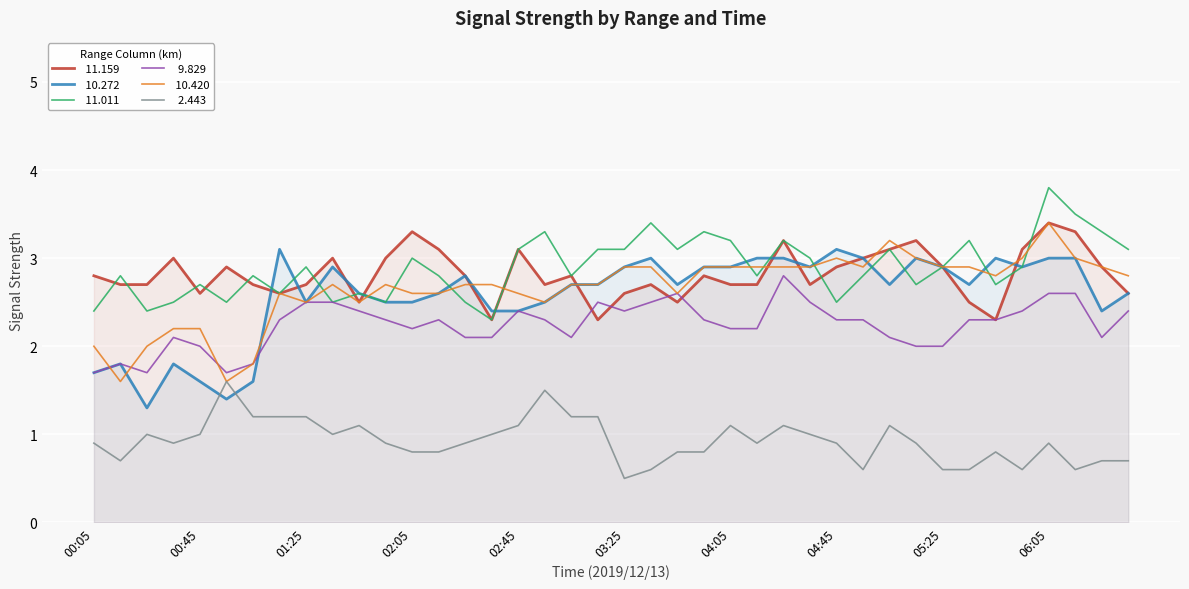

Reading left to right, what are all the values shown in this chart?

 11.159: 2.8	2.7	2.7	3.0	2.6	2.9	2.7	2.6	2.7	3.0	2.5	3.0	3.3	3.1	2.8	2.3	3.1	2.7	2.8	2.3	2.6	2.7	2.5	2.8	2.7	2.7	3.2	2.7	2.9	3.0	3.1	3.2	2.9	2.5	2.3	3.1	3.4	3.3	2.9	2.6
 10.272: 1.7	1.8	1.3	1.8	1.6	1.4	1.6	3.1	2.5	2.9	2.6	2.5	2.5	2.6	2.8	2.4	2.4	2.5	2.7	2.7	2.9	3.0	2.7	2.9	2.9	3.0	3.0	2.9	3.1	3.0	2.7	3.0	2.9	2.7	3.0	2.9	3.0	3.0	2.4	2.6
 11.011: 2.4	2.8	2.4	2.5	2.7	2.5	2.8	2.6	2.9	2.5	2.6	2.5	3.0	2.8	2.5	2.3	3.1	3.3	2.8	3.1	3.1	3.4	3.1	3.3	3.2	2.8	3.2	3.0	2.5	2.8	3.1	2.7	2.9	3.2	2.7	2.9	3.8	3.5	3.3	3.1
  9.829: 1.7	1.8	1.7	2.1	2.0	1.7	1.8	2.3	2.5	2.5	2.4	2.3	2.2	2.3	2.1	2.1	2.4	2.3	2.1	2.5	2.4	2.5	2.6	2.3	2.2	2.2	2.8	2.5	2.3	2.3	2.1	2.0	2.0	2.3	2.3	2.4	2.6	2.6	2.1	2.4
 10.420: 2.0	1.6	2.0	2.2	2.2	1.6	1.8	2.6	2.5	2.7	2.5	2.7	2.6	2.6	2.7	2.7	2.6	2.5	2.7	2.7	2.9	2.9	2.6	2.9	2.9	2.9	2.9	2.9	3.0	2.9	3.2	3.0	2.9	2.9	2.8	3.0	3.4	3.0	2.9	2.8
  2.443: 0.9	0.7	1.0	0.9	1.0	1.6	1.2	1.2	1.2	1.0	1.1	0.9	0.8	0.8	0.9	1.0	1.1	1.5	1.2	1.2	0.5	0.6	0.8	0.8	1.1	0.9	1.1	1.0	0.9	0.6	1.1	0.9	0.6	0.6	0.8	0.6	0.9	0.6	0.7	0.7